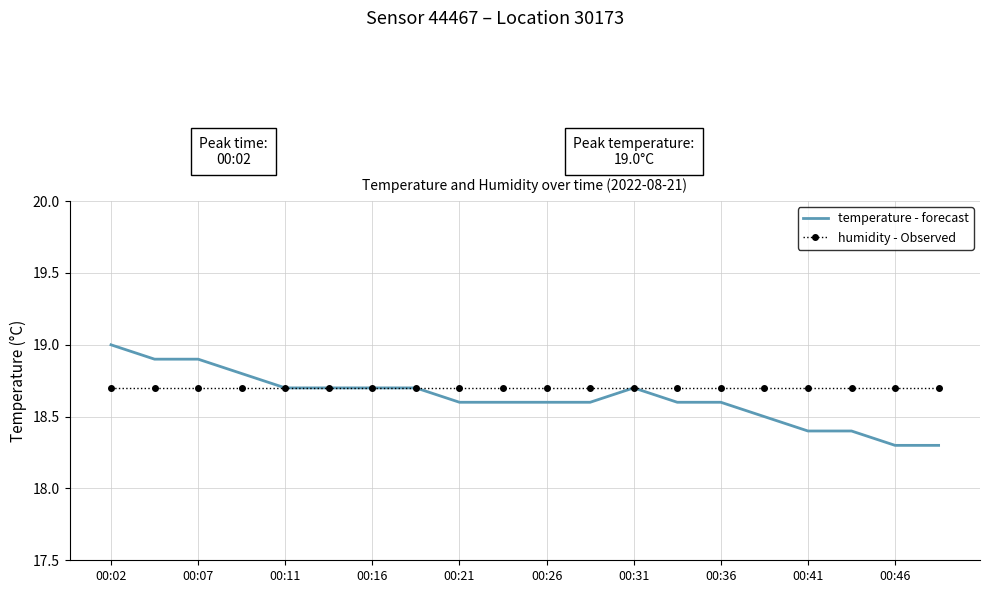

What is the smallest value displayed?

18.3